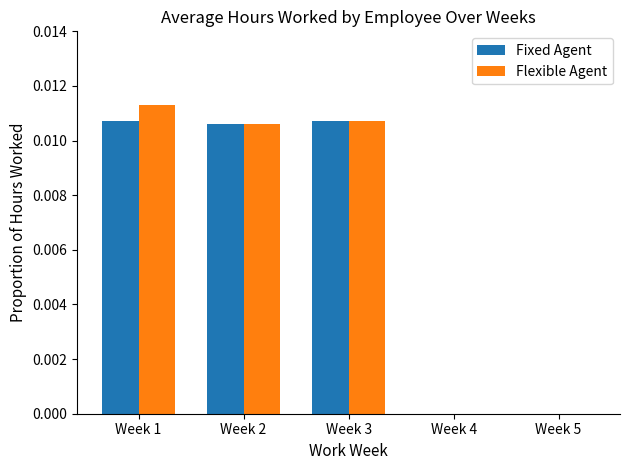

What are all the series names shown in the legend?

Fixed Agent, Flexible Agent